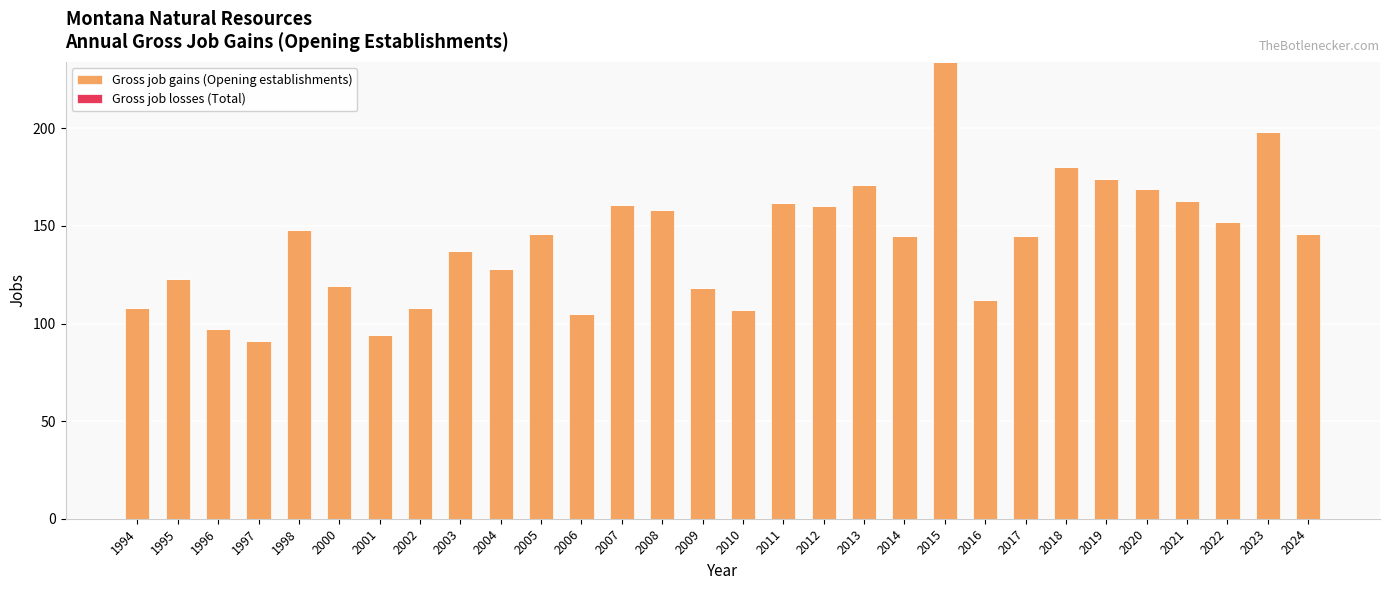

What is the change in value from 1996 to 2004?

+31